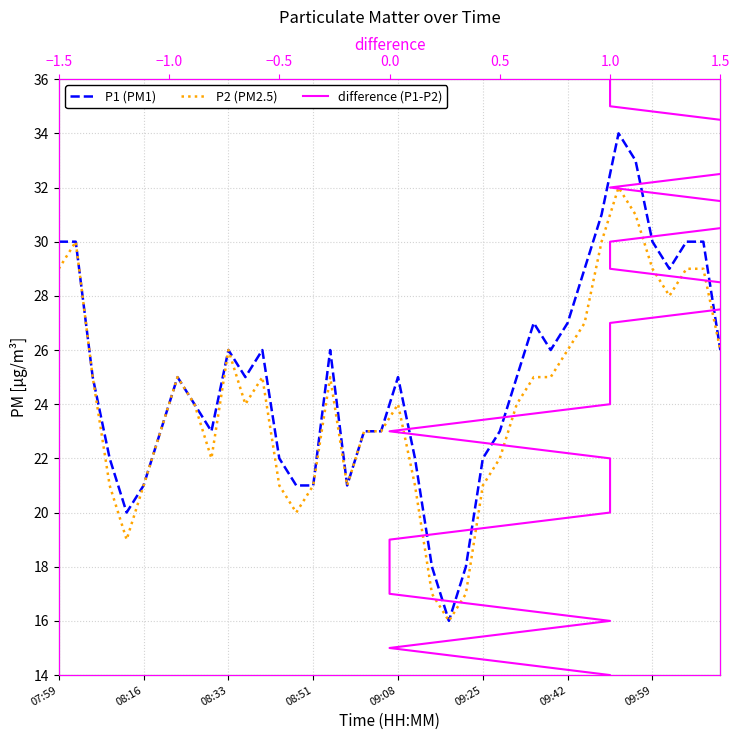

What is the average value of the P1 (PM1) series?

25